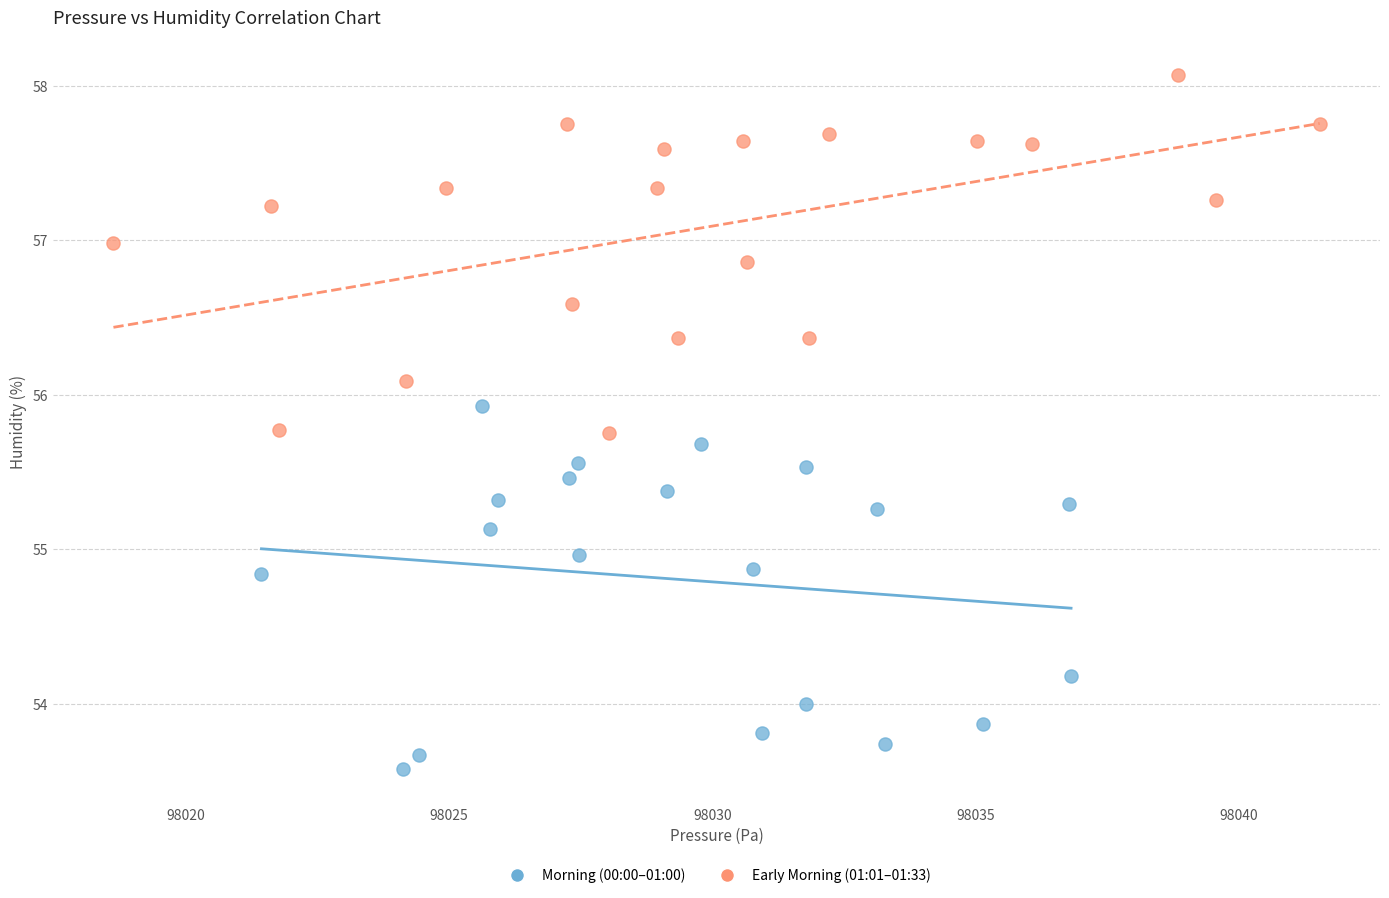

Which series reaches the minimum Y coordinate?

Morning (00:00–01:00)